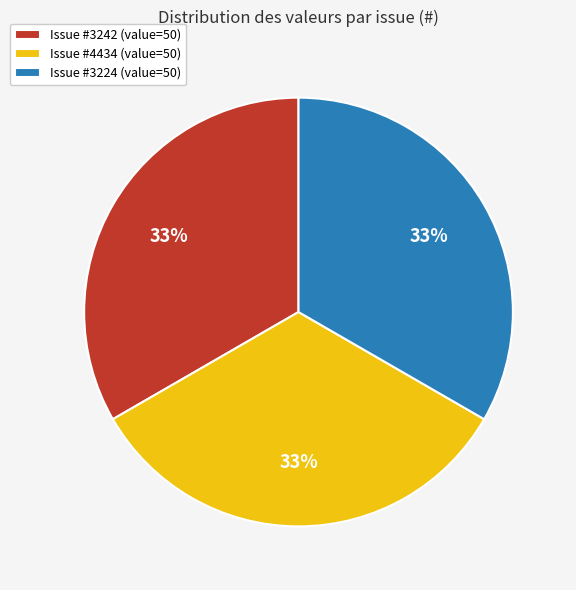

Is the sum of Issue #3224 (value=50) and Issue #4434 (value=50) greater than half?

Yes